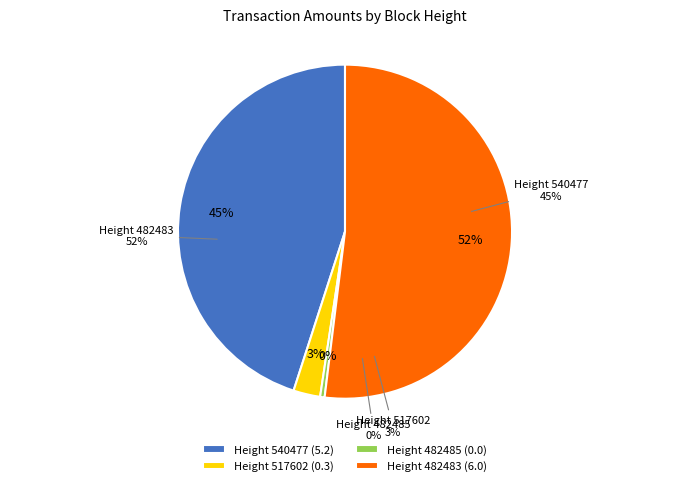

True or false: 482485 accounts for 0% of the total.

True